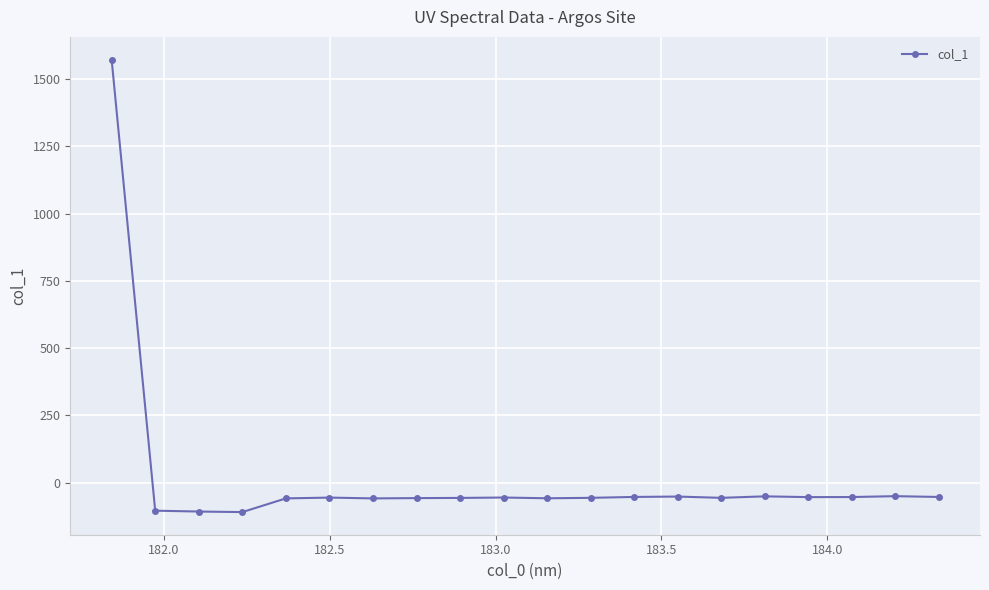

What is the value of the 1st point from the left?

1572.9